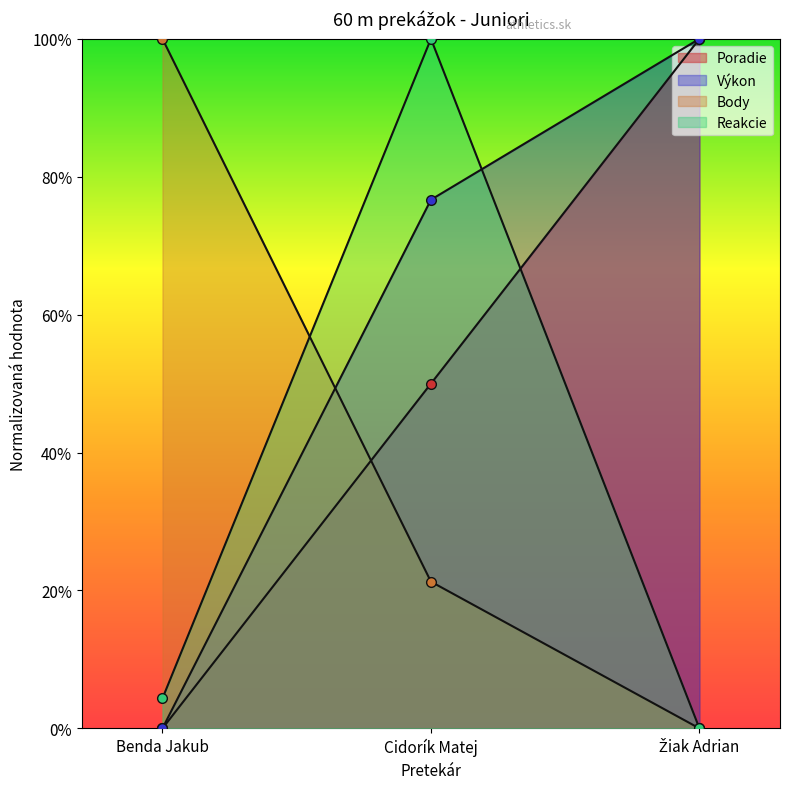

Between Cidorík Matej and Žiak Adrian, which series saw the biggest shift?

Reakcie